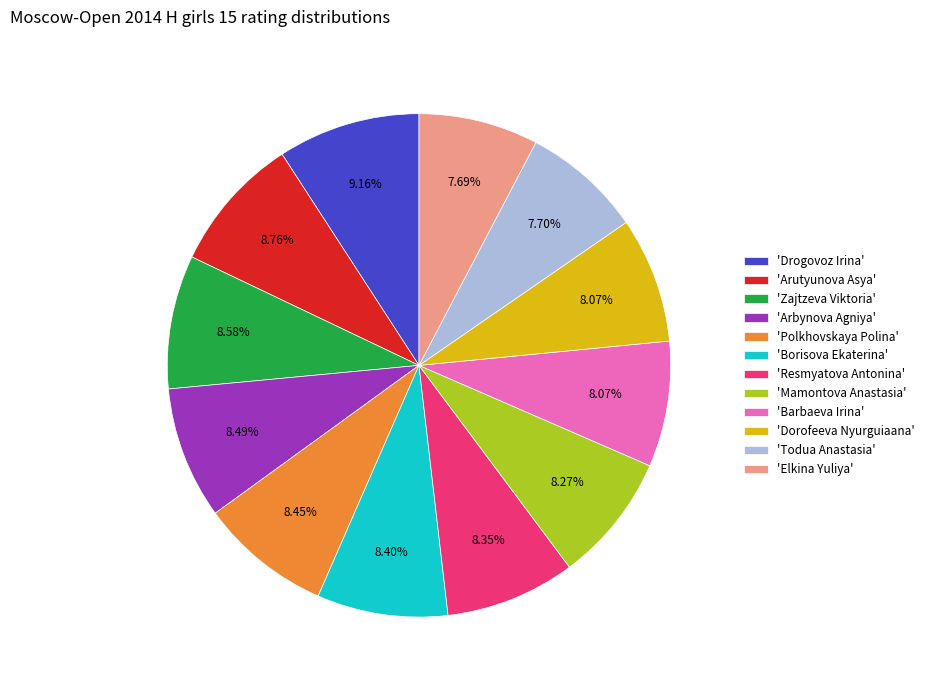

Is there a majority slice in this chart?

No